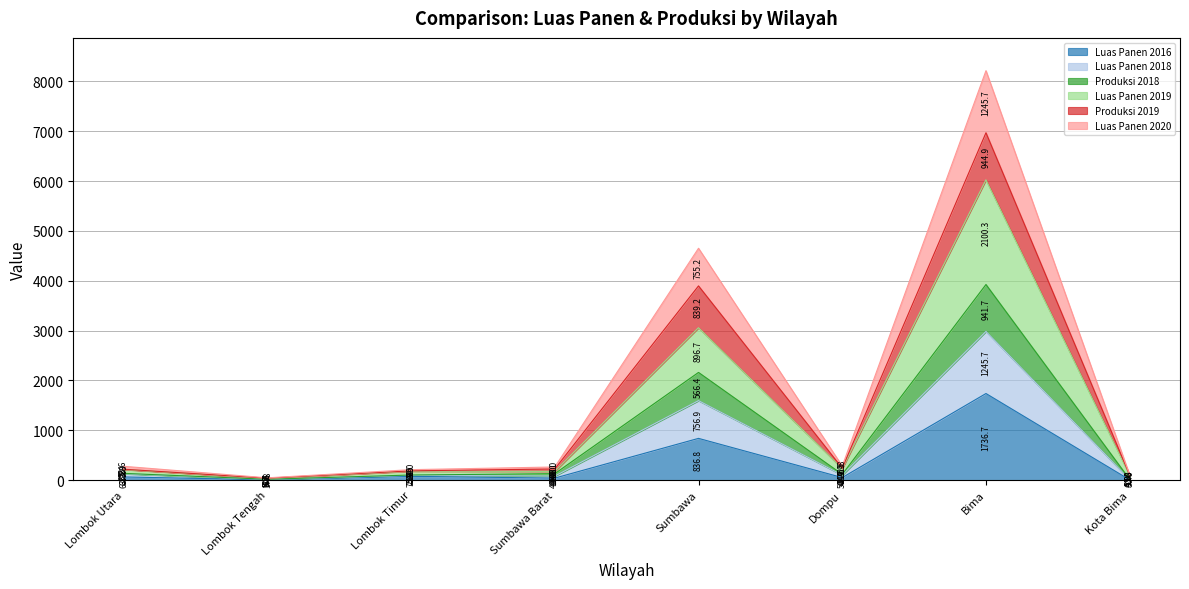

Is it true that Luas Panen 2019 equals 96.3 at Sumbawa Barat?

False